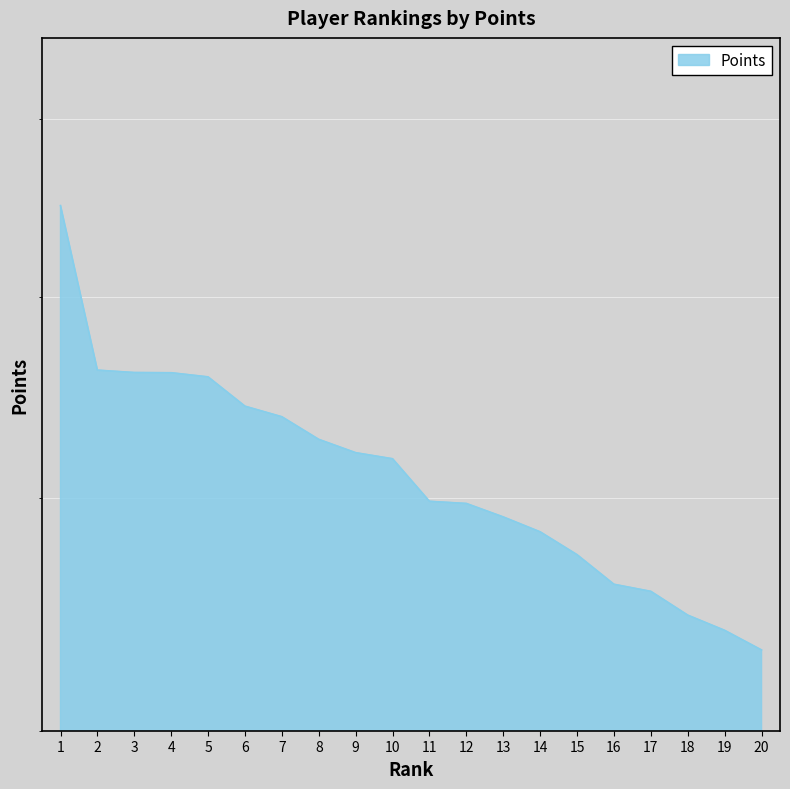

Which has a higher value, 11 or 19?

11